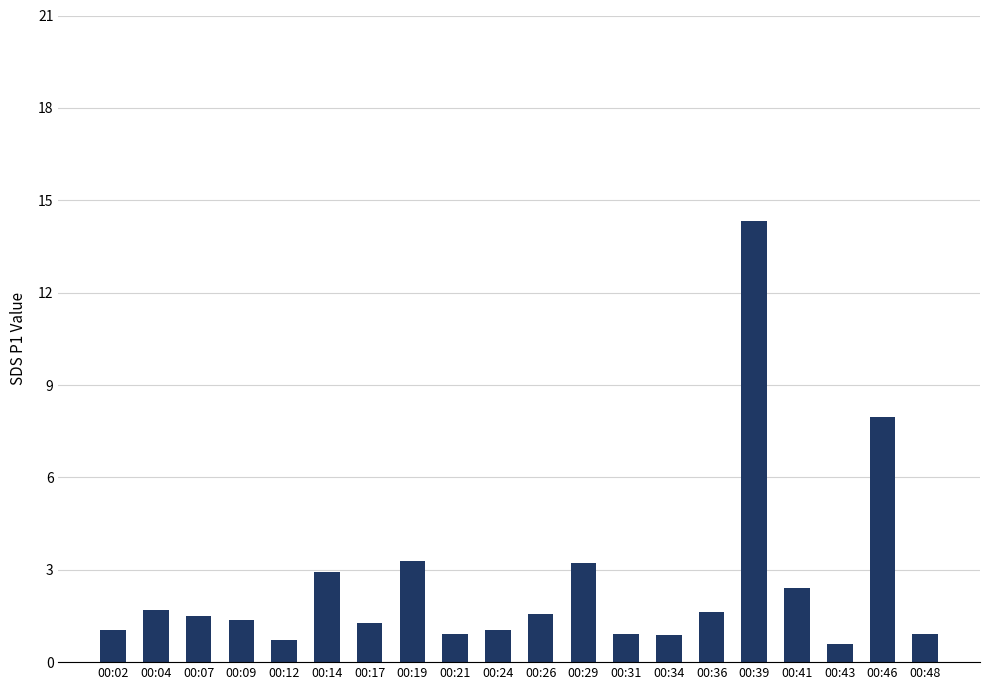

Read the value at 00:04.

1.7